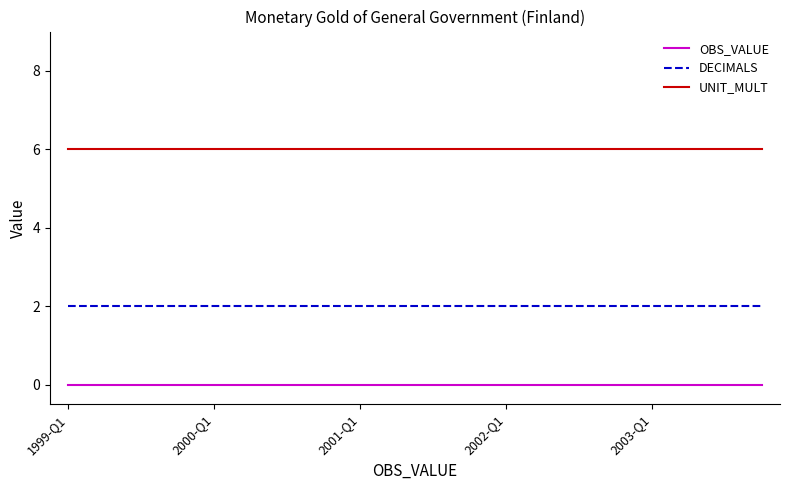

True or false: OBS_VALUE and DECIMALS intersect in this chart.

False